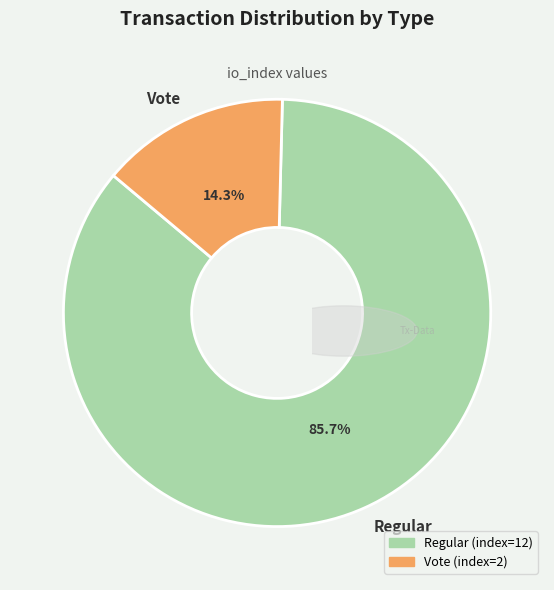

Which category has the biggest portion of the pie?

Regular